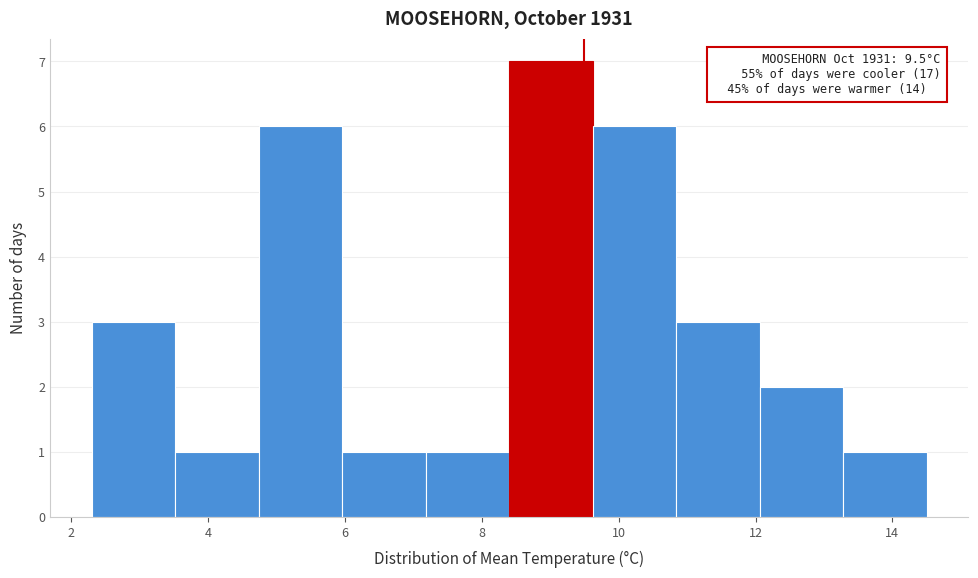

Over which range of the x-axis is the bar tallest?

8.40 to 9.62